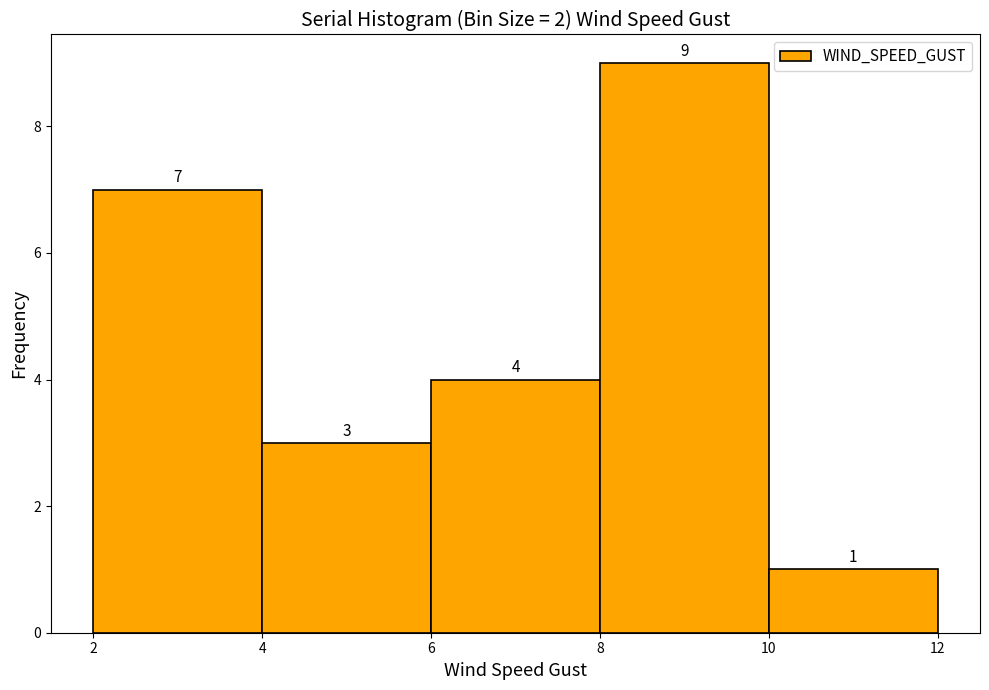

Over which range of the x-axis is the bar tallest?

8 to 10